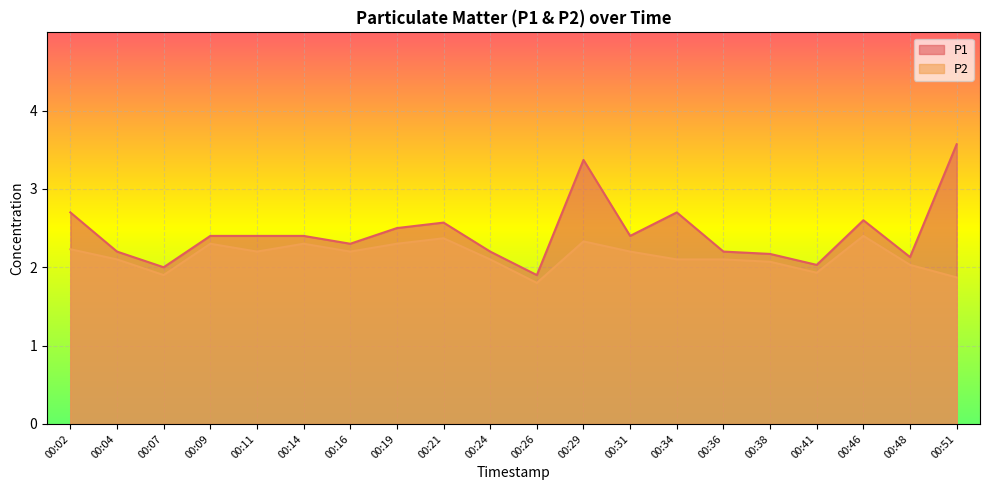

Rank the series by their maximum value, from highest to lowest.

P1, P2